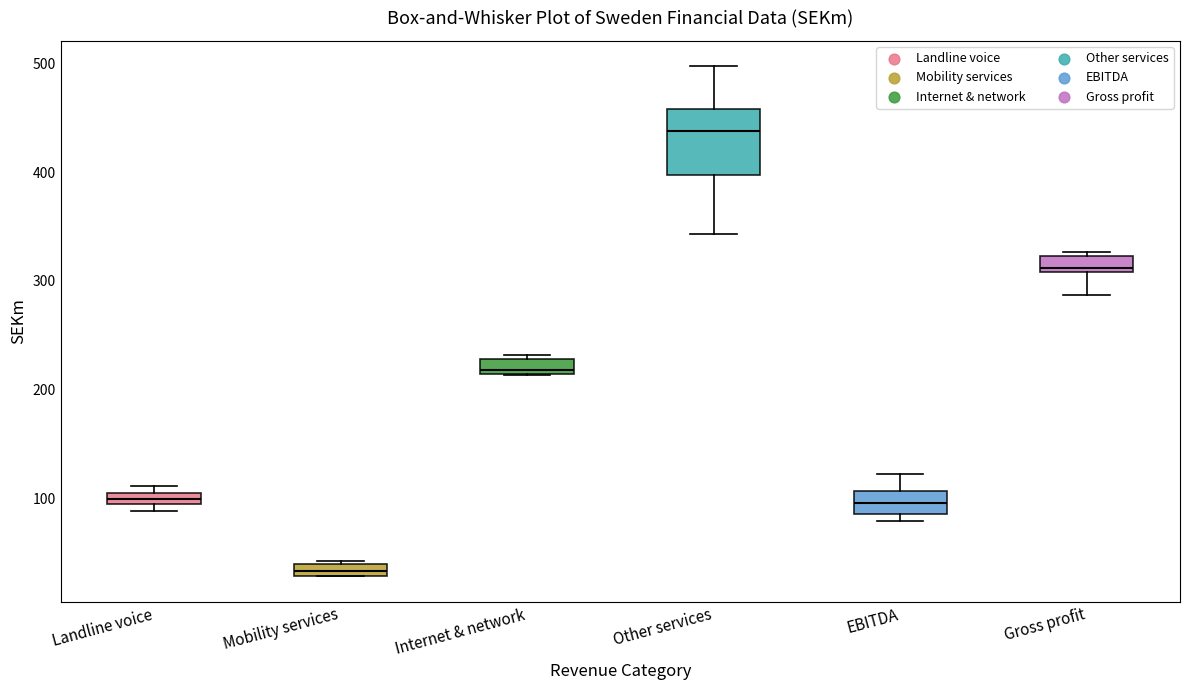

Which box has the lowest median line?

Mobility services